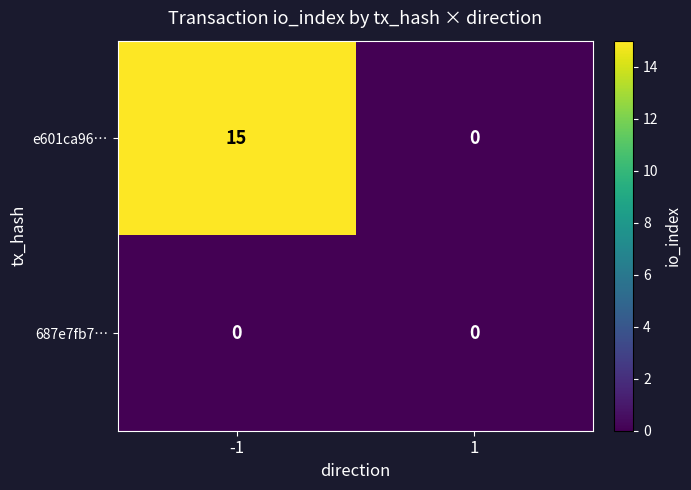

What is the difference between the e601ca96… values at 1 and -1?

15